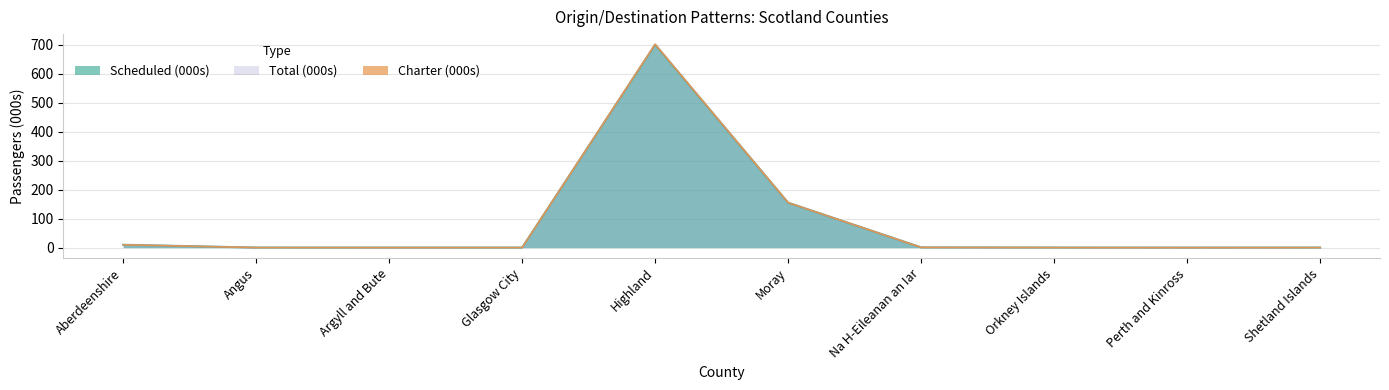

At Orkney Islands, list the series in order from largest to smallest.

Scheduled (000s), Charter (000s), Total (000s)